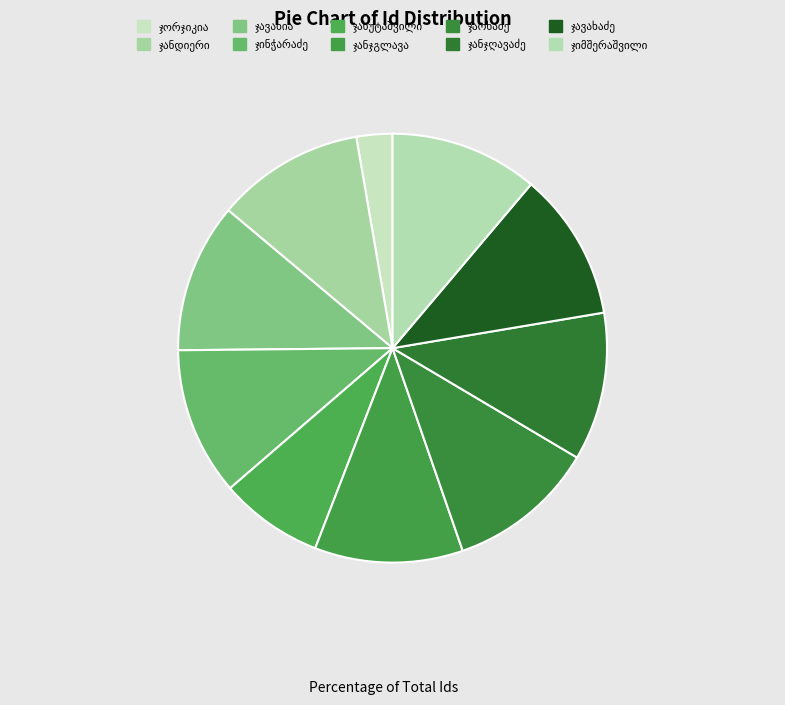

Count the number of slices in the pie.

10